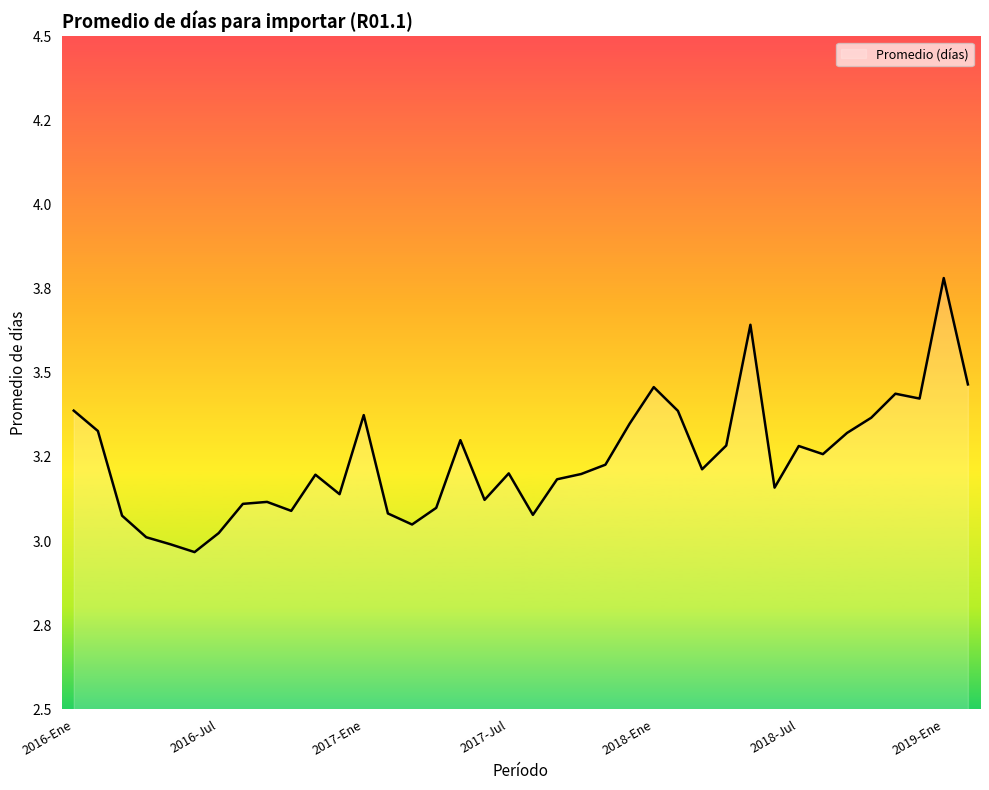

Is this an area chart (filled region under the line)?

Yes